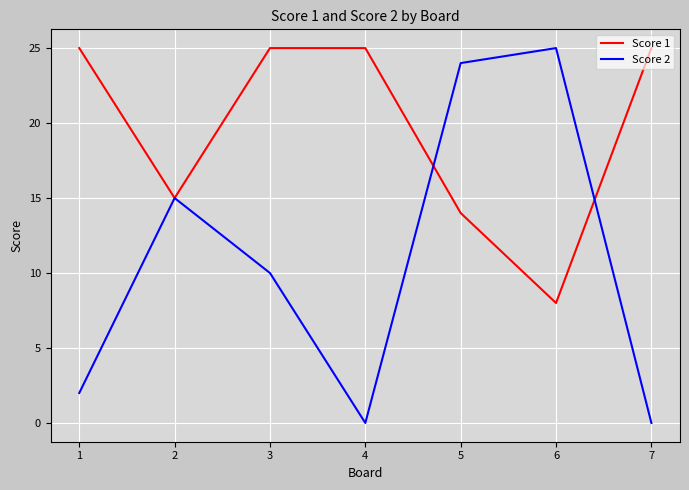

True or false: Score 2 has a value of -12 at 7.

False